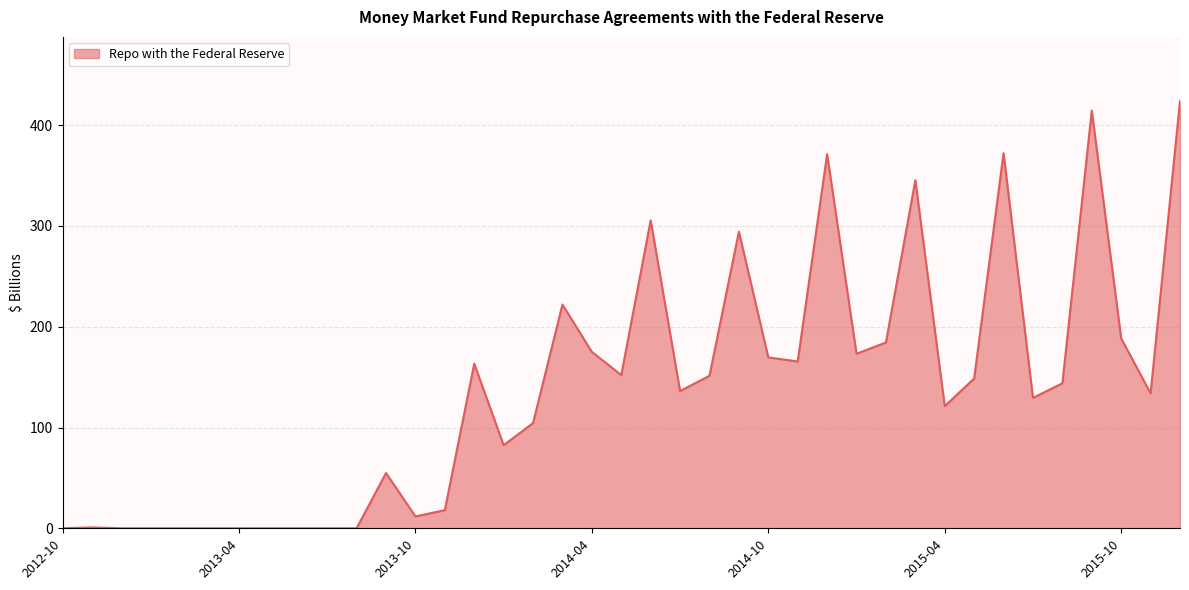

What is the difference between the maximum and minimum values?

424.0